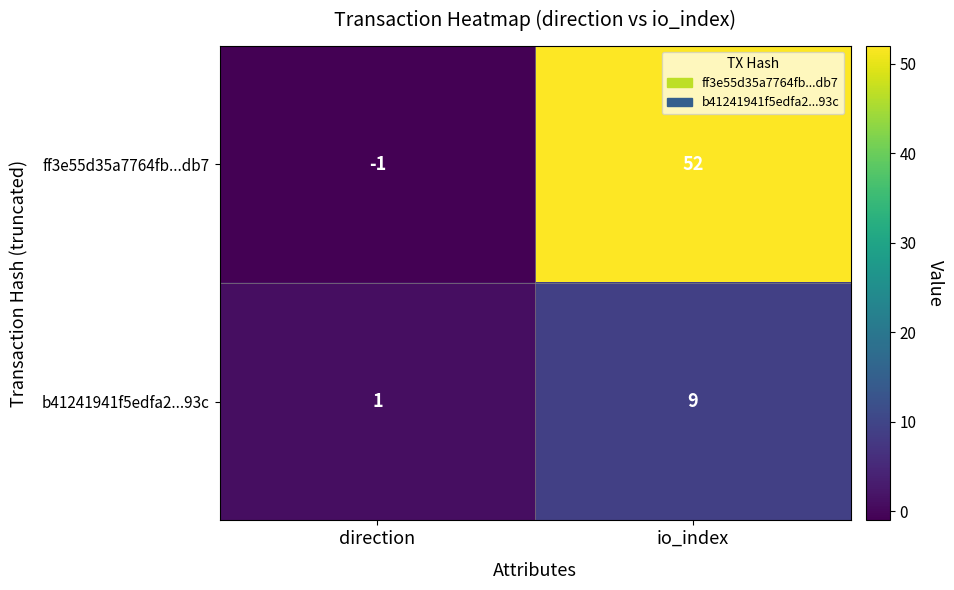

List the series in order of their overall mean, highest first.

ff3e55d35a7764fb...db7, b41241941f5edfa2...93c